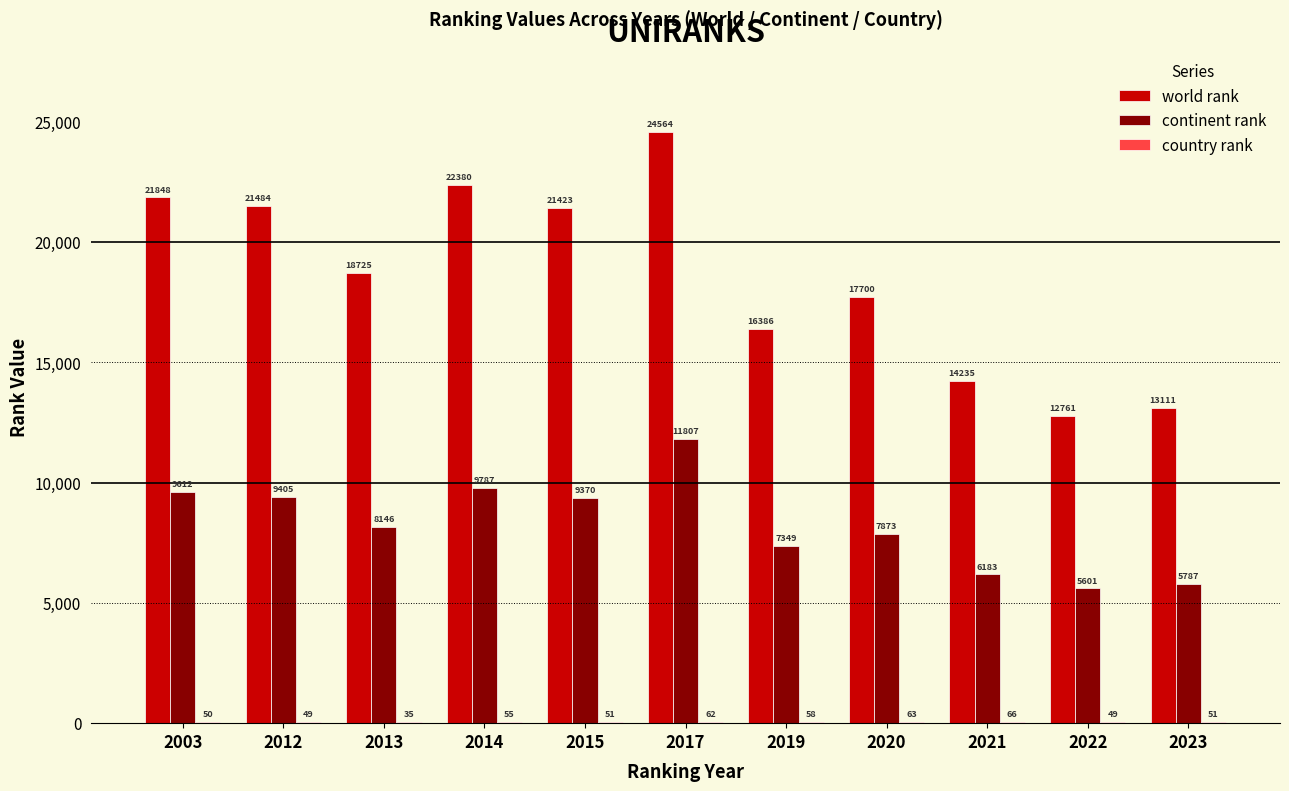

Which series has the largest total across all categories?

world rank